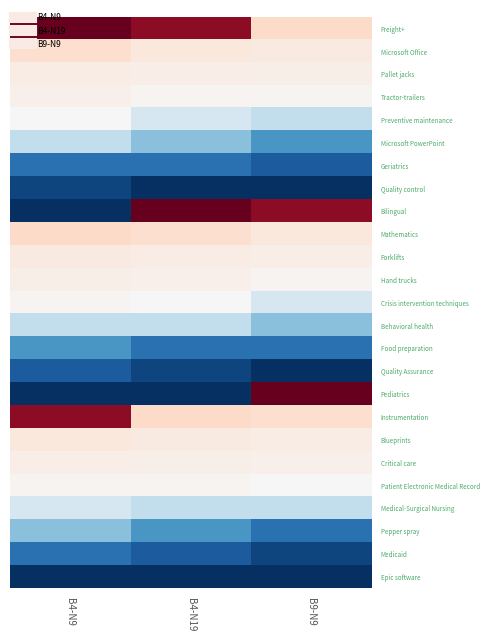

Reading left to right, what are all the values shown in this chart?

Freight+: B4-N9=168	B4-N19=154	B9-N9=58
Microsoft Office: B4-N9=55	B4-N19=46	B9-N9=44
Pallet jacks: B4-N9=42	B4-N19=41	B9-N9=40
Tractor-trailers: B4-N9=39	B4-N19=36	B9-N9=36
Preventive maintenance: B4-N9=32	B4-N19=30	B9-N9=29
Microsoft PowerPoint: B4-N9=29	B4-N19=27	B9-N9=25
Geriatrics: B4-N9=23	B4-N19=23	B9-N9=22
Quality control: B4-N9=21	B4-N19=20	B9-N9=20
Bilingual: B4-N9=20	B4-N19=168	B9-N9=154
Mathematics: B4-N9=58	B4-N19=55	B9-N9=46
Forklifts: B4-N9=44	B4-N19=42	B9-N9=41
Hand trucks: B4-N9=40	B4-N19=39	B9-N9=36
Crisis intervention techniques: B4-N9=36	B4-N19=32	B9-N9=30
Behavioral health: B4-N9=29	B4-N19=29	B9-N9=27
Food preparation: B4-N9=25	B4-N19=23	B9-N9=23
Quality Assurance: B4-N9=22	B4-N19=21	B9-N9=20
Pediatrics: B4-N9=20	B4-N19=20	B9-N9=168
Instrumentation: B4-N9=154	B4-N19=58	B9-N9=55
Blueprints: B4-N9=46	B4-N19=44	B9-N9=42
Critical care: B4-N9=41	B4-N19=40	B9-N9=39
Patient Electronic Medical Record: B4-N9=36	B4-N19=36	B9-N9=32
Medical-Surgical Nursing: B4-N9=30	B4-N19=29	B9-N9=29
Pepper spray: B4-N9=27	B4-N19=25	B9-N9=23
Medicaid: B4-N9=23	B4-N19=22	B9-N9=21
Epic software: B4-N9=20	B4-N19=20	B9-N9=20